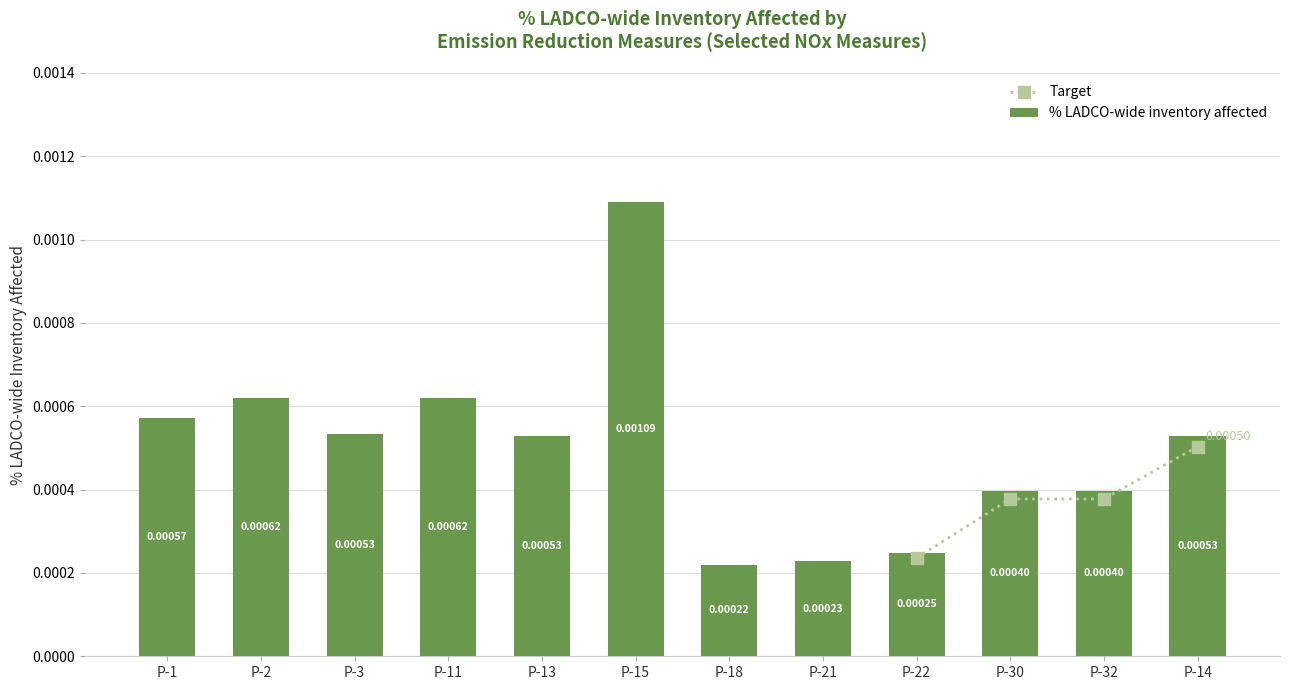

Is it true that the value at P-15 is 0.0?

False